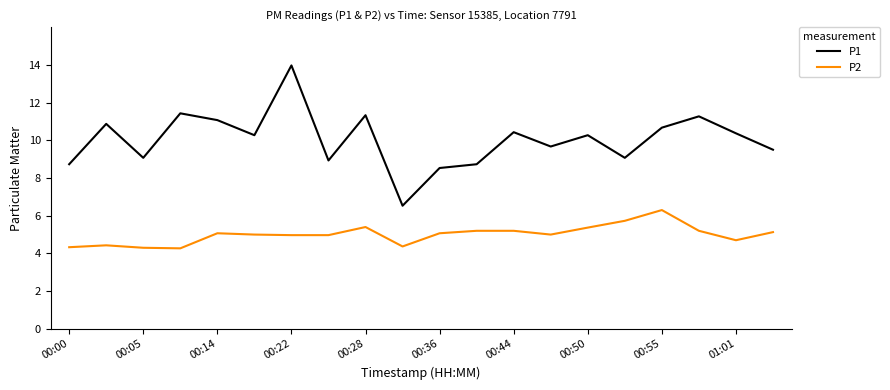

What is the difference between the maximum and minimum values in the P1 series?

7.4